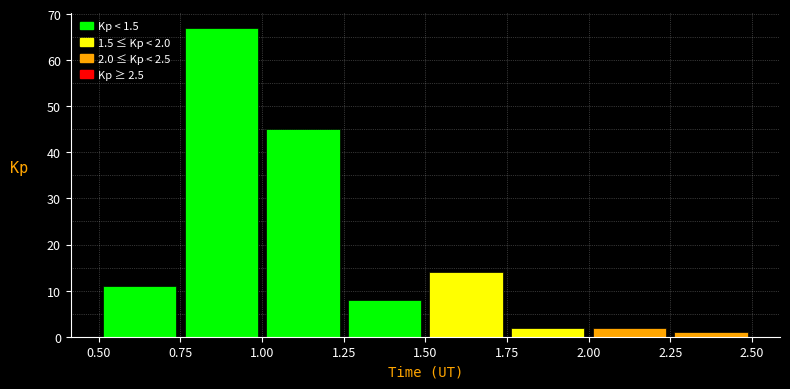

Which range on the x-axis has the tallest bar?

0.75 to 1.00